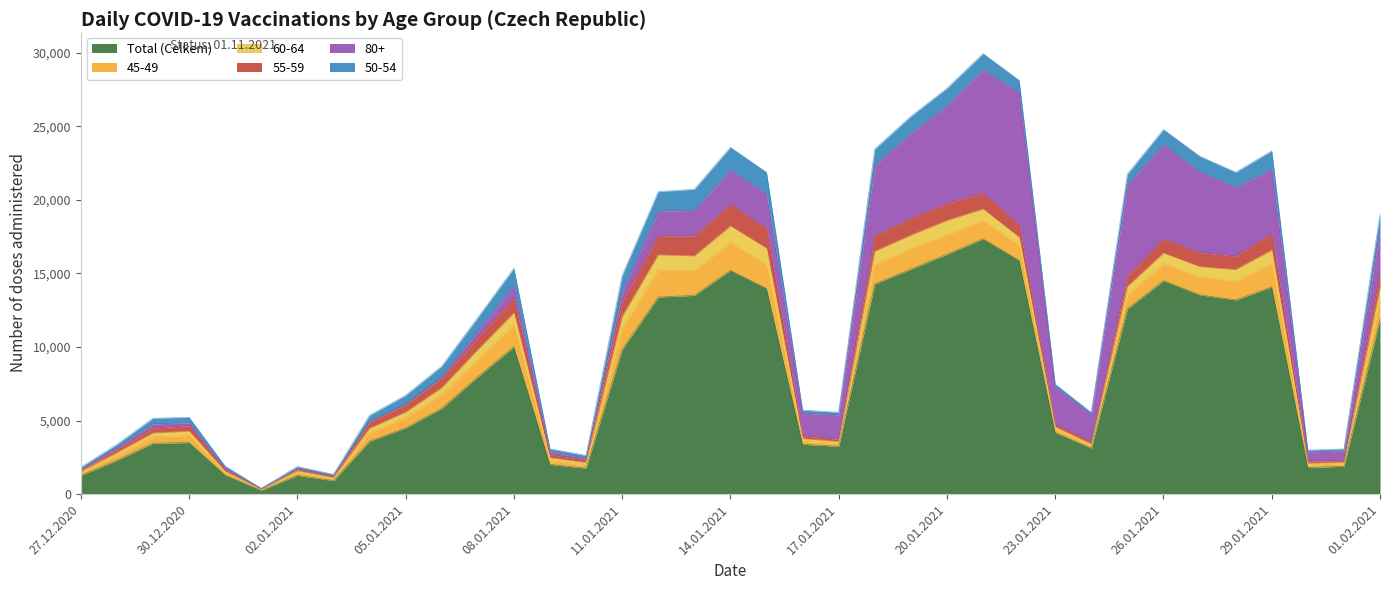

At 26.01.2021, list the series in order from smallest to largest.

60-64, 55-59, 50-54, 45-49, 80+, Total (Celkem)